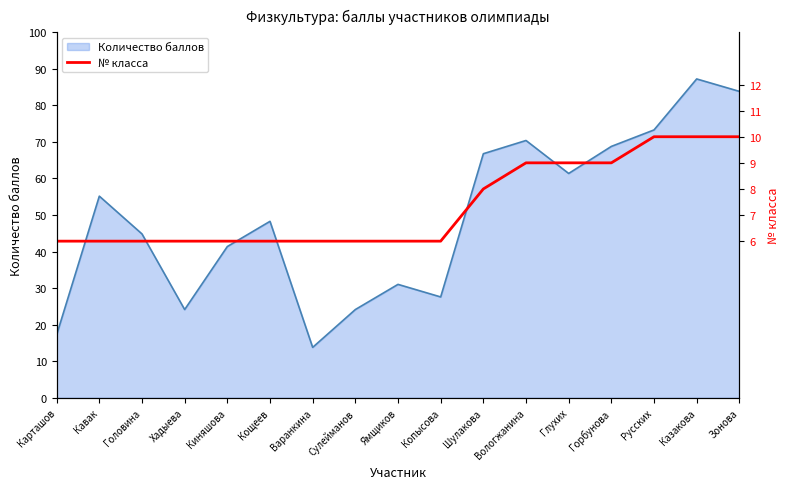

At which label is Количество баллов closest to 50?

Кощеев